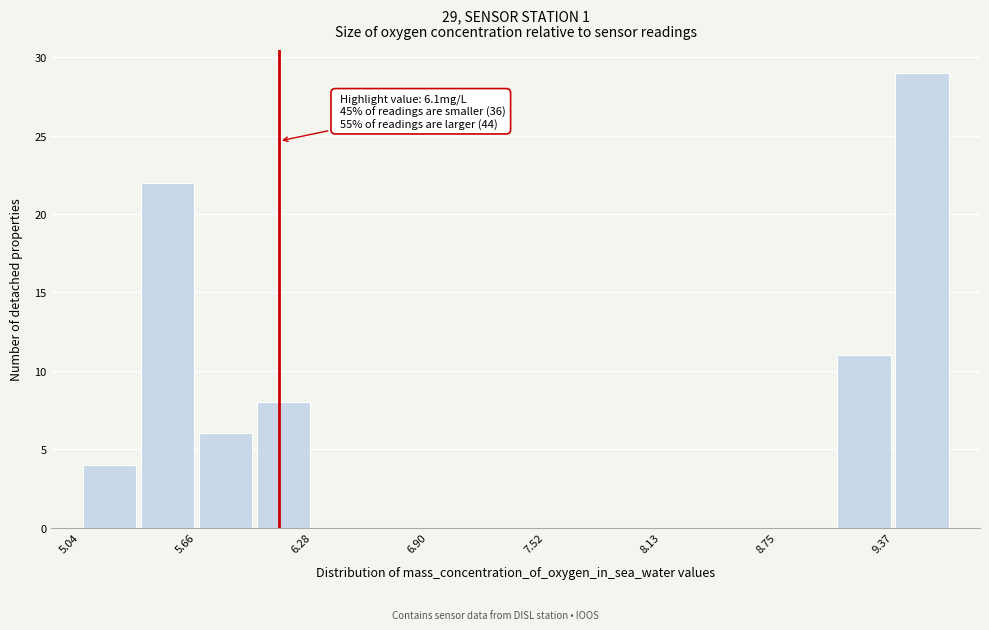

Around what value on the x-axis is the tallest bar? Give the approximate position of its centre, as read against the axis.

9.5